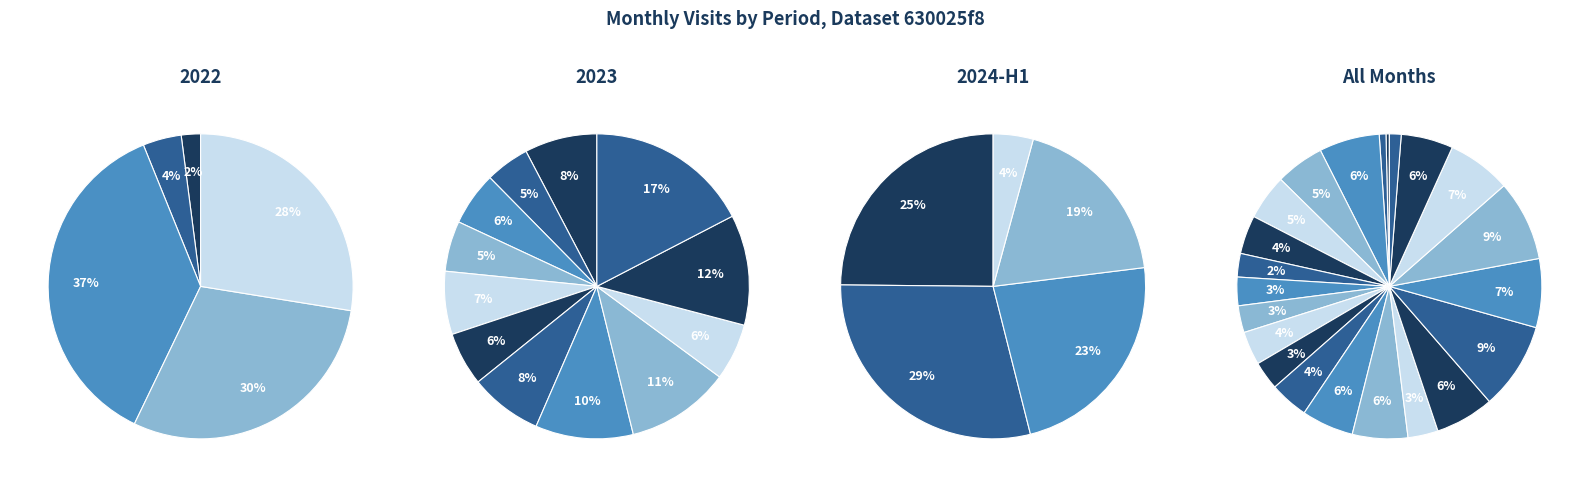

How many segments does this pie chart have?

22